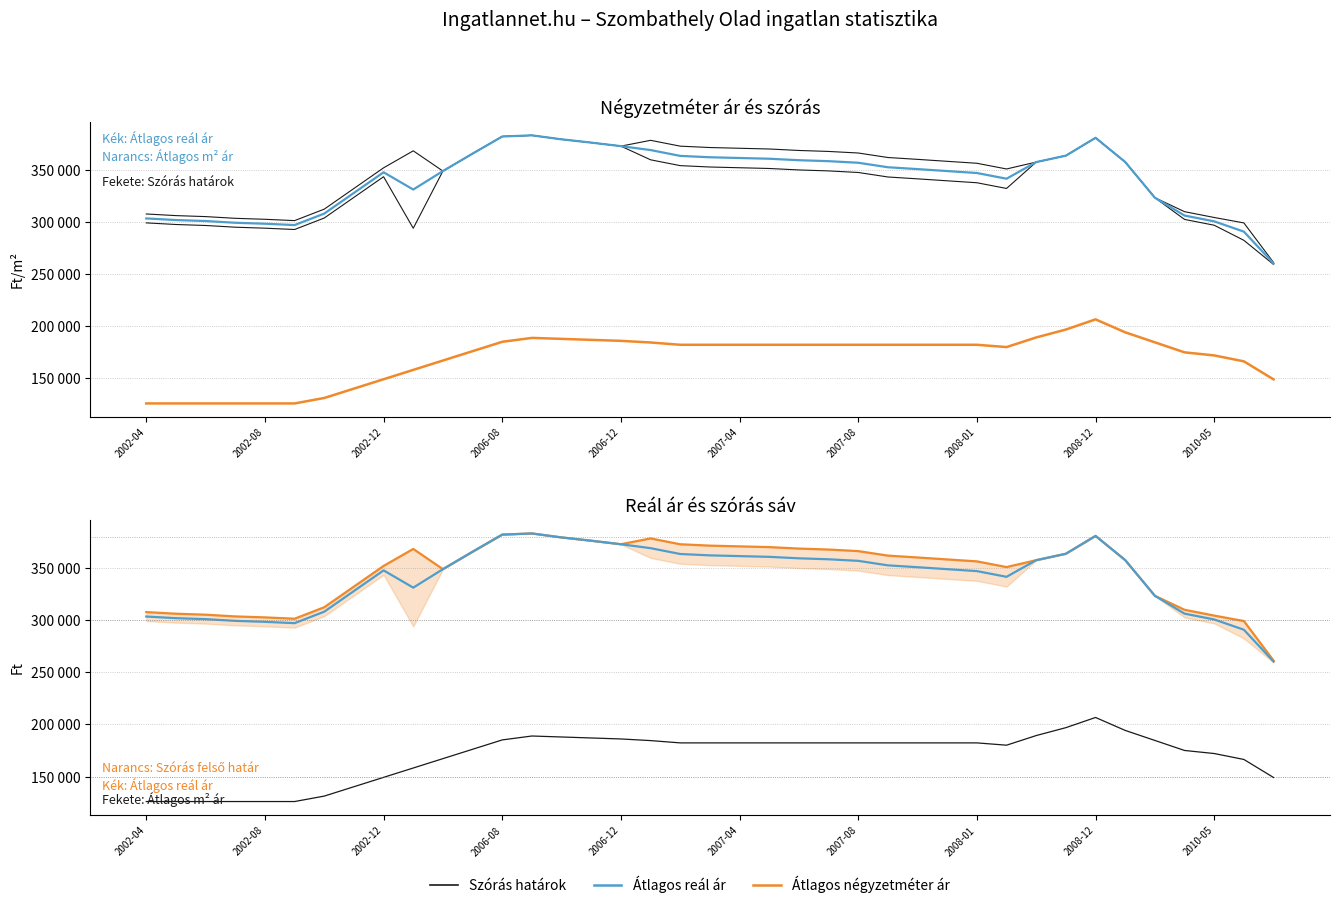

What is the value of the Átlagos négyzetméter ár point at the 36th from the left?

175014